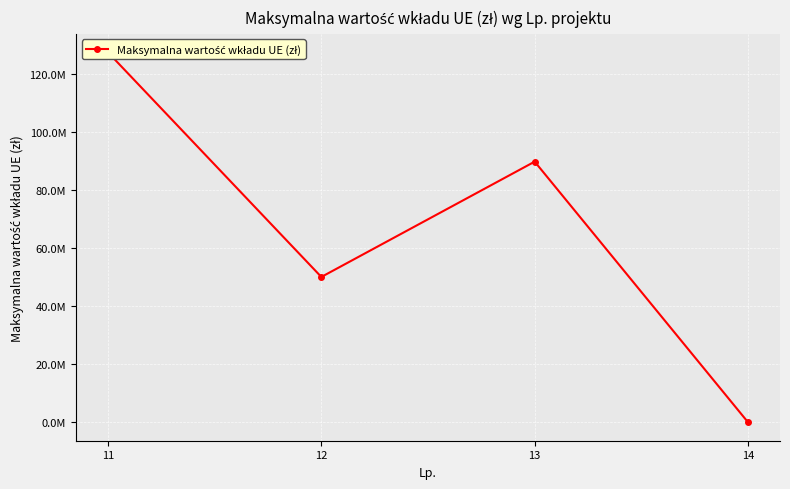

True or false: the data has more than 0 interior local peaks.

True